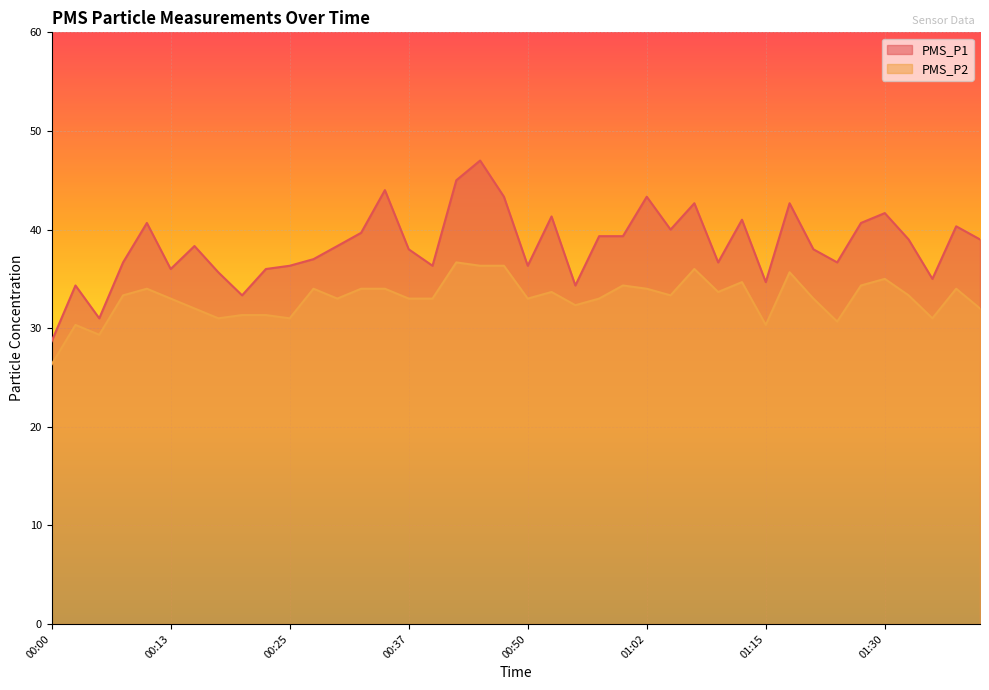

What is the average value of the PMS_P2 series?

33.0